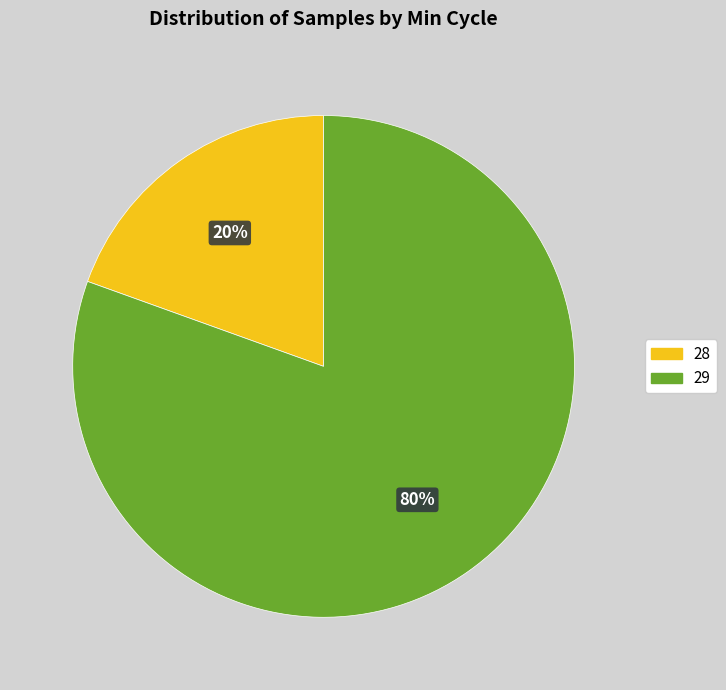

Do 28 and 29 together represent more than half of the pie?

Yes